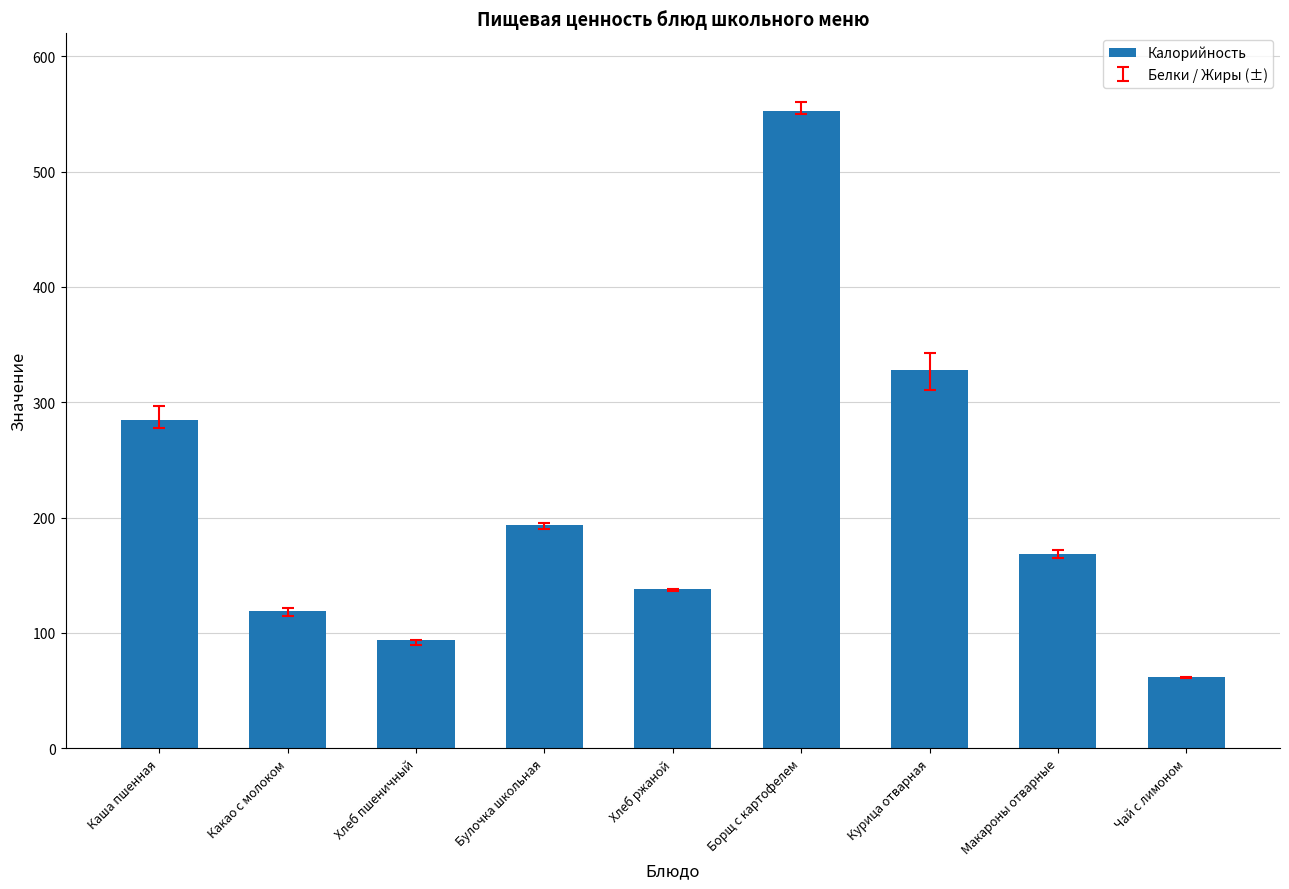

Does the chart contain any negative values?

No